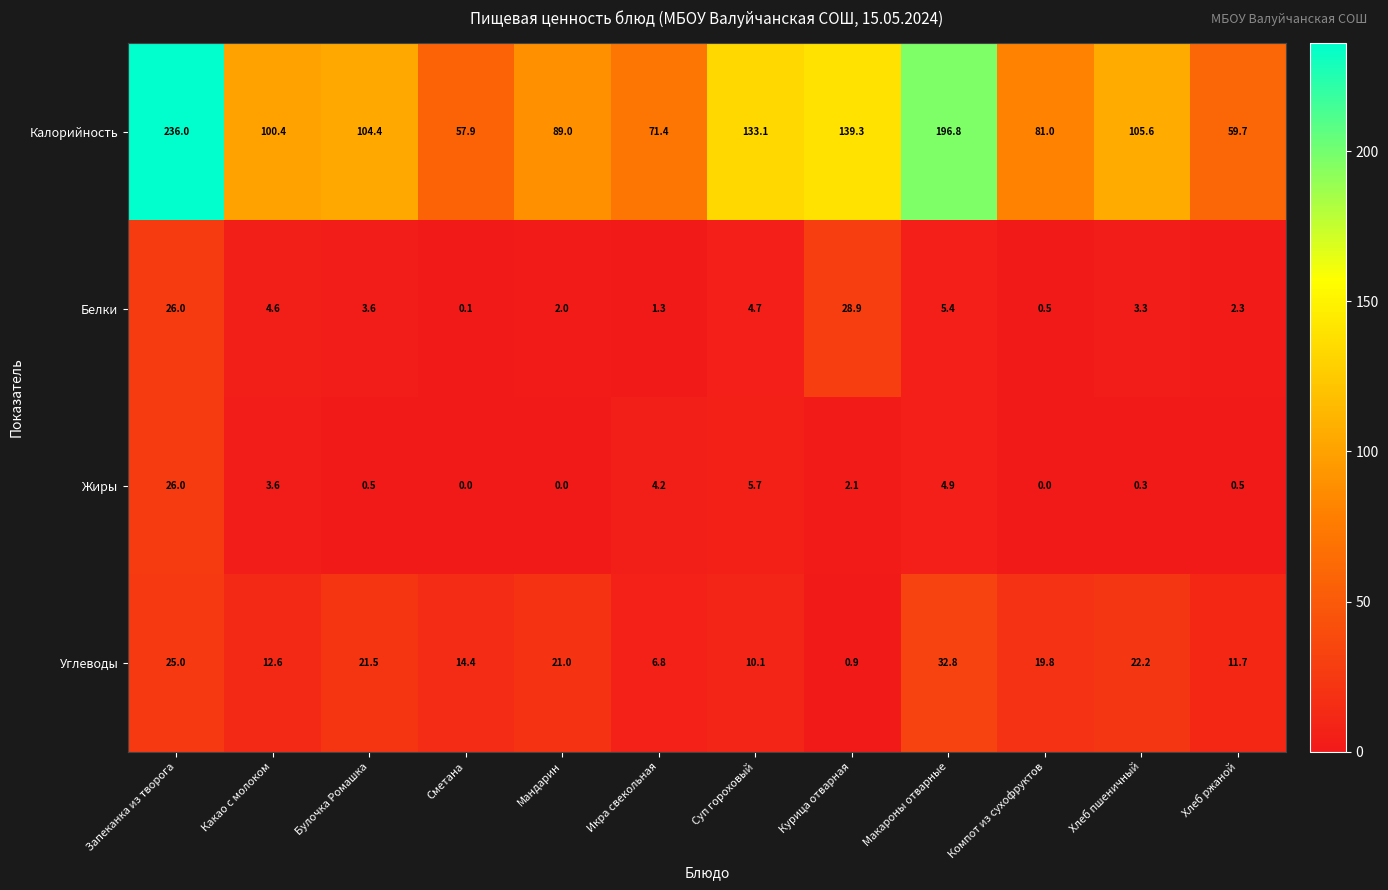

The value of Углеводы at Хлеб пшеничный is 31.4. True or false?

False